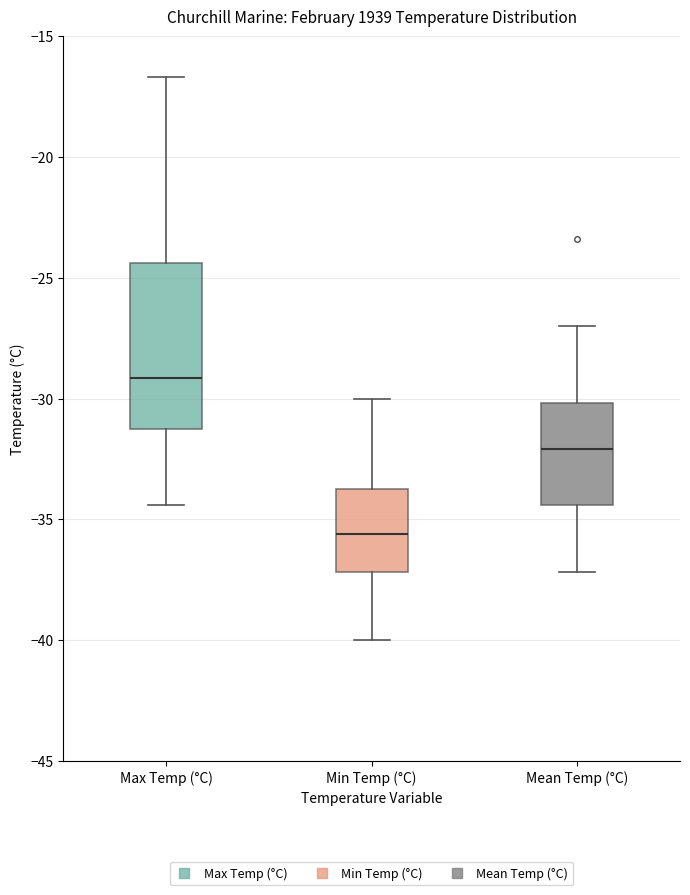

Comparing the boxes themselves (not the whiskers), which one is the tallest?

Max Temp (°C)